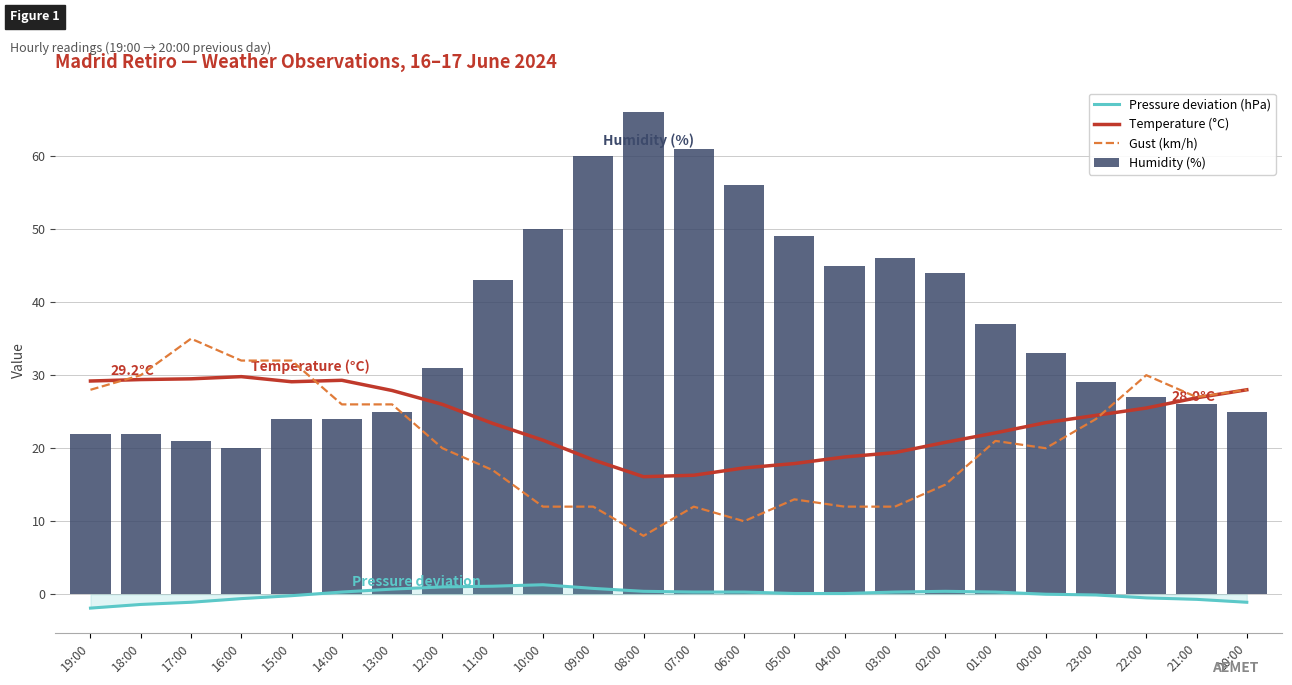

How many data points does each series have?

24